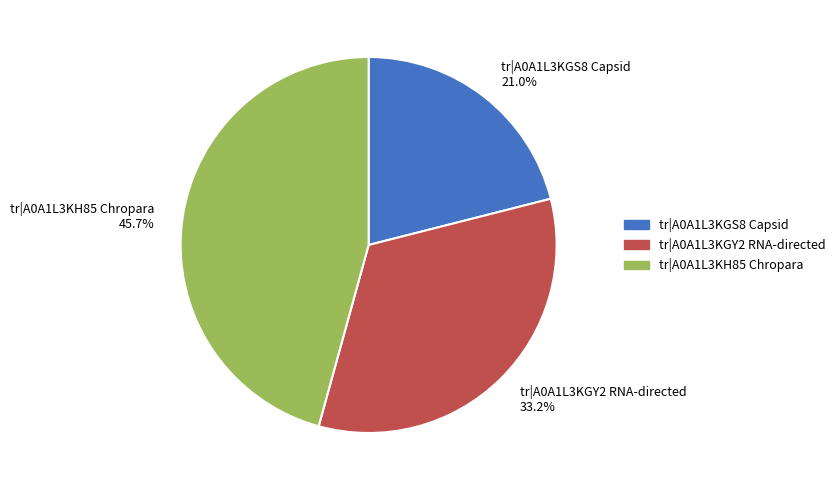

The tr|A0A1L3KGY2 RNA-directed slice represents 33% of the pie. True or false?

True